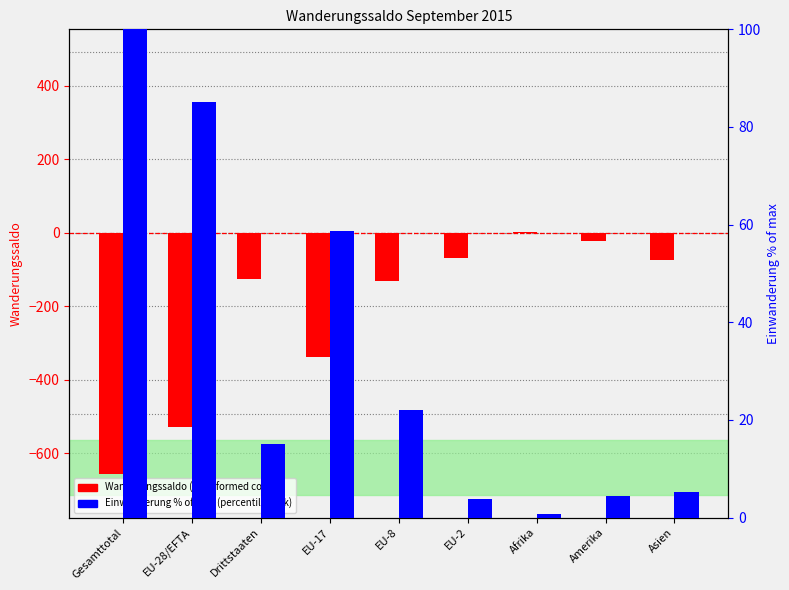

Rank the series by their average value, from highest to lowest.

Einwanderung % of max, Wanderungssaldo